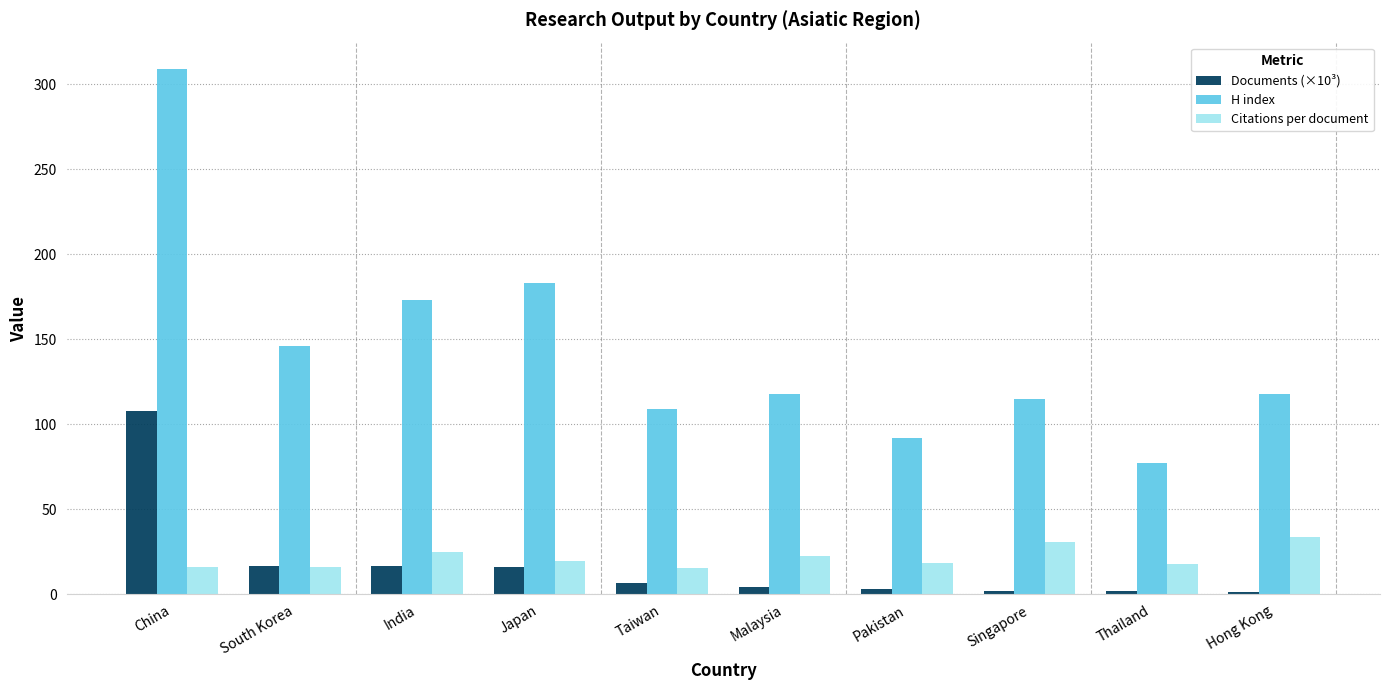

Read the Citations per document value at India.

24.7